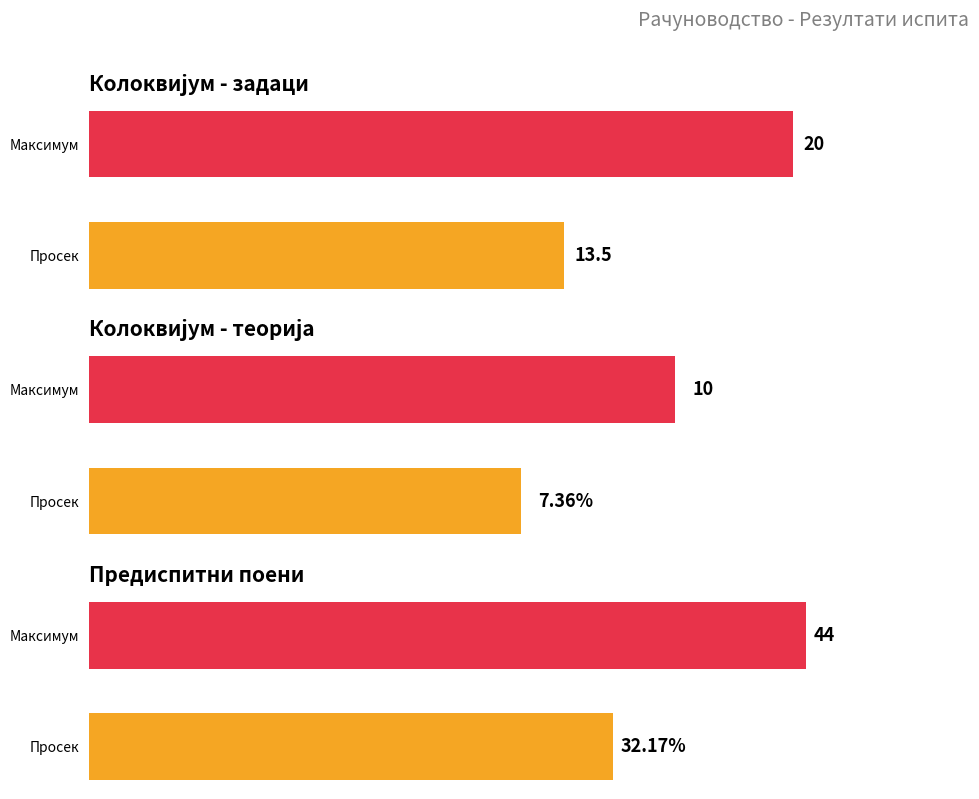

Are the bars horizontal?

Yes